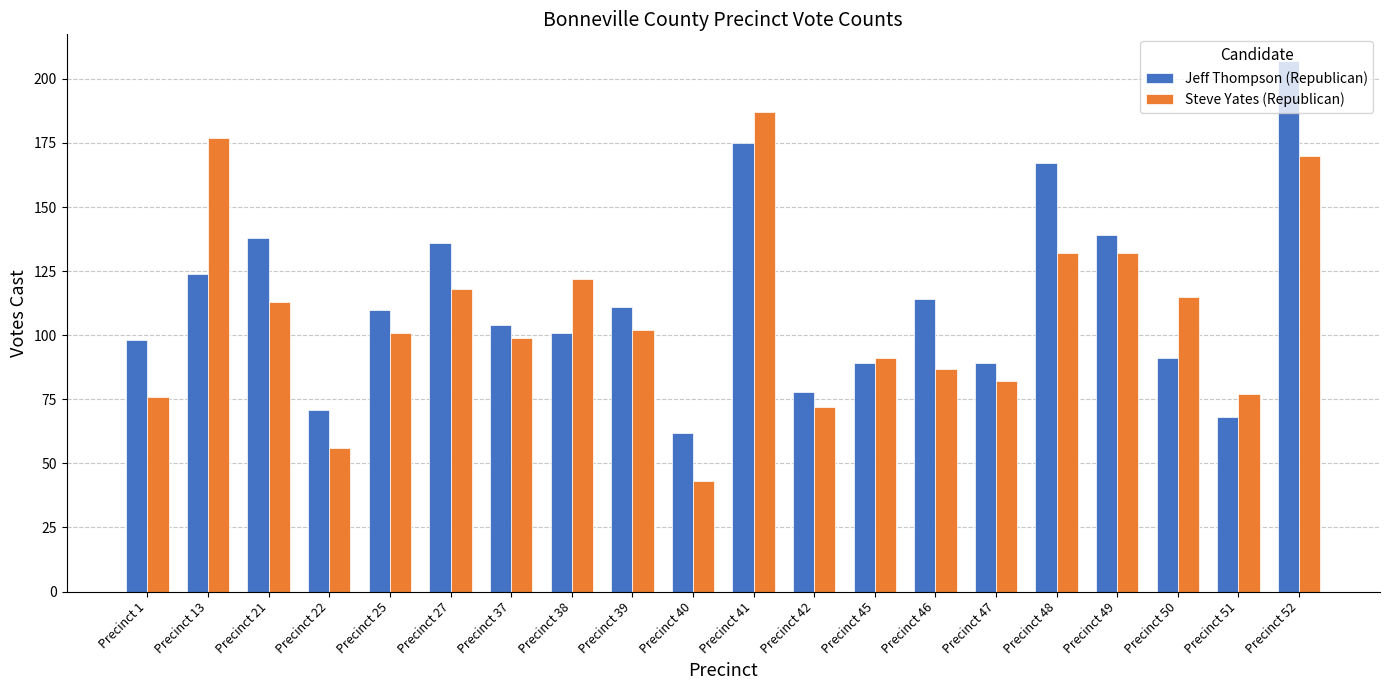

Between Precinct 37 and Precinct 38, which series saw the biggest shift?

Steve Yates (Republican)